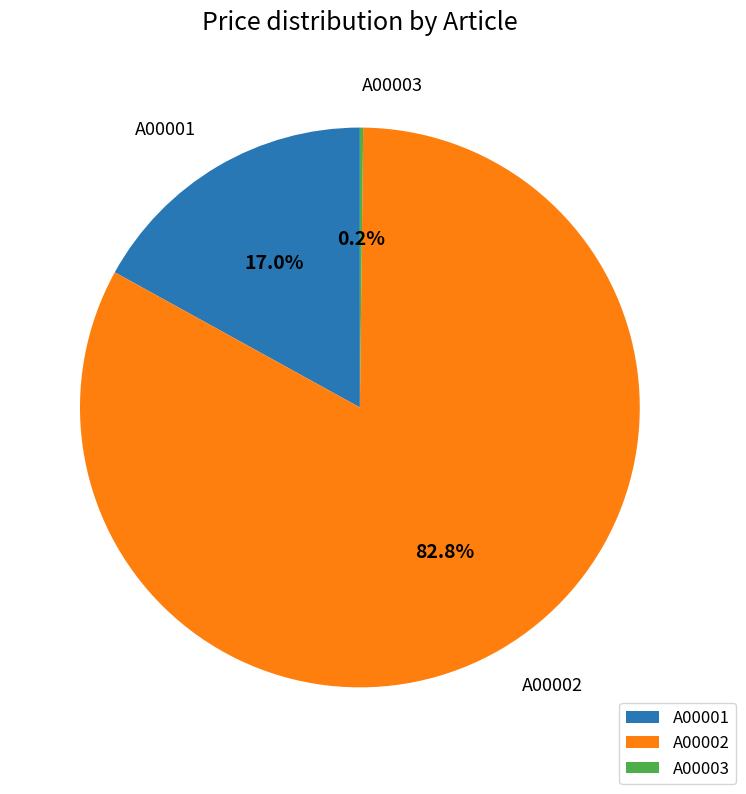

Between A00001 and A00002, which is larger?

A00002